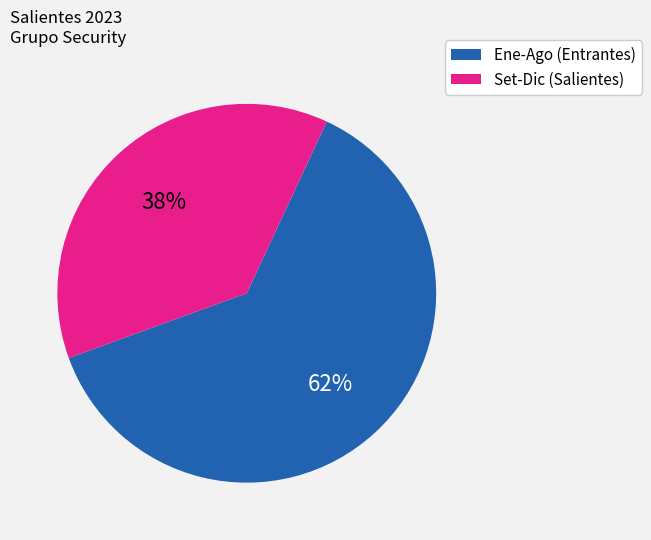

To the nearest percent, what percentage of the pie is Set-Dic (Salientes)?

38%